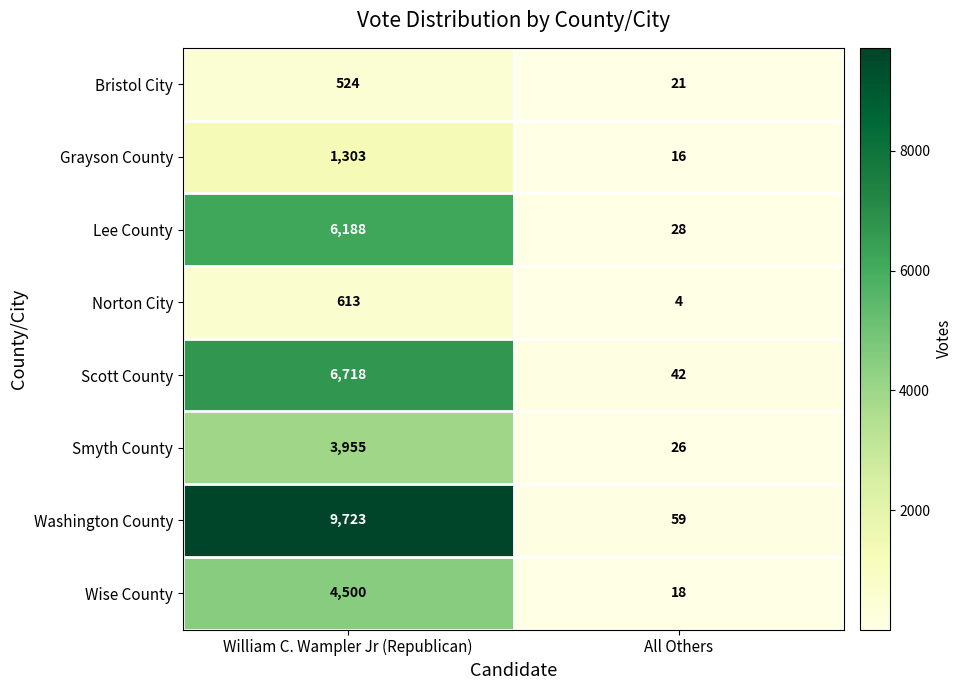

At which category is the sum across all series the highest?

William C. Wampler Jr (Republican)